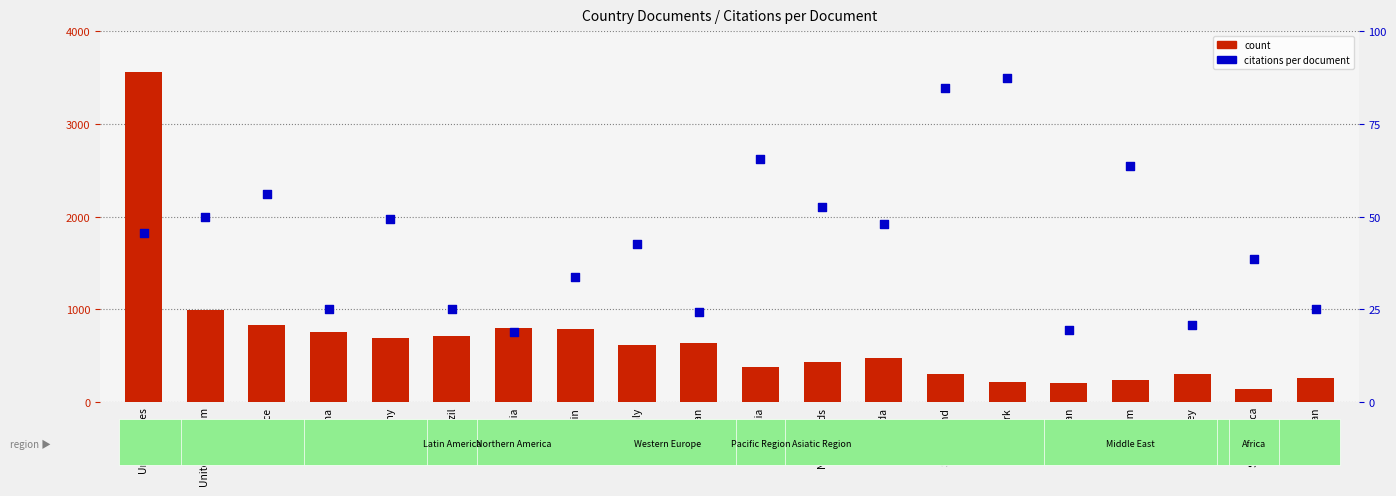

Which series contains the lowest Y value?

citations per document